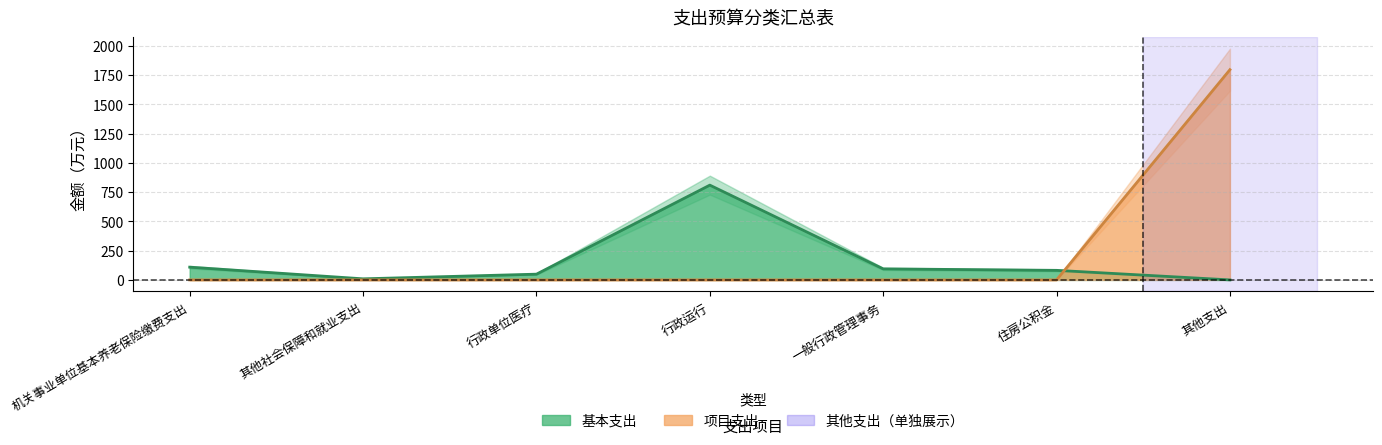

Reading right to left, what are all the values shown in this chart?

基本支出: 其他支出=0.0	住房公积金=81.7	一般行政管理事务=94.3	行政运行=810.1	行政单位医疗=49.1	其他社会保障和就业支出=9.2	机关事业单位基本养老保险缴费支出=108.9
项目支出: 其他支出=1797.0	住房公积金=0.0	一般行政管理事务=0.0	行政运行=0.0	行政单位医疗=0.0	其他社会保障和就业支出=0.0	机关事业单位基本养老保险缴费支出=0.0